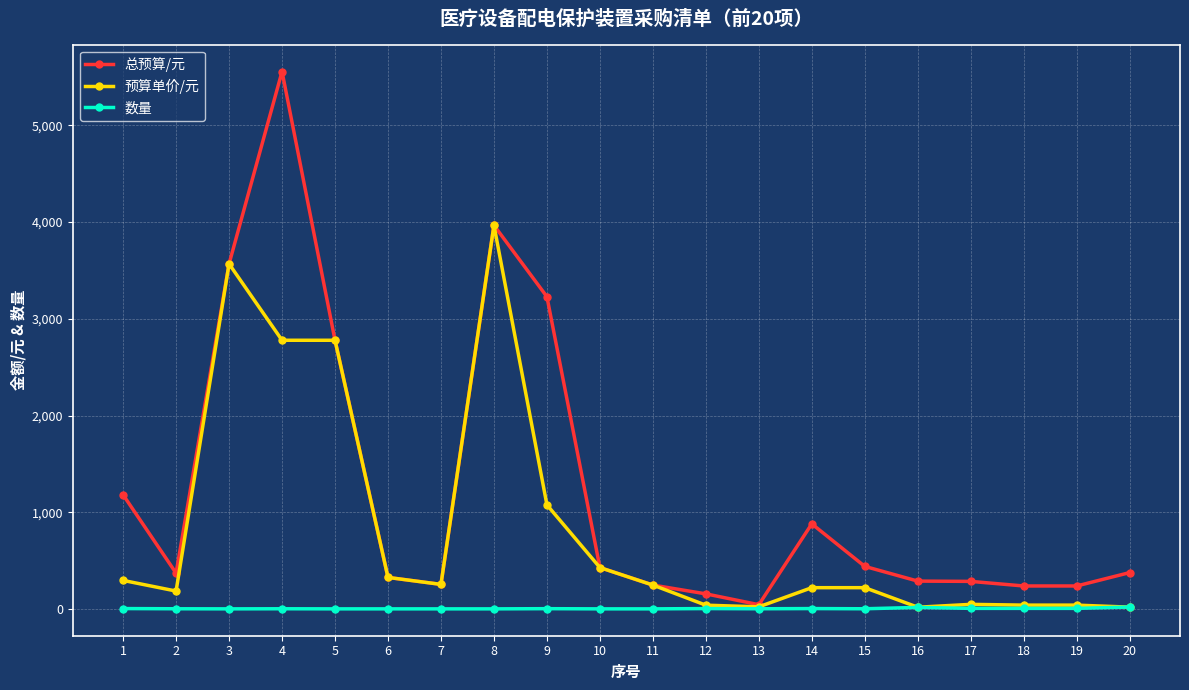

What value does the 总预算/元 series have at 7?

254.0